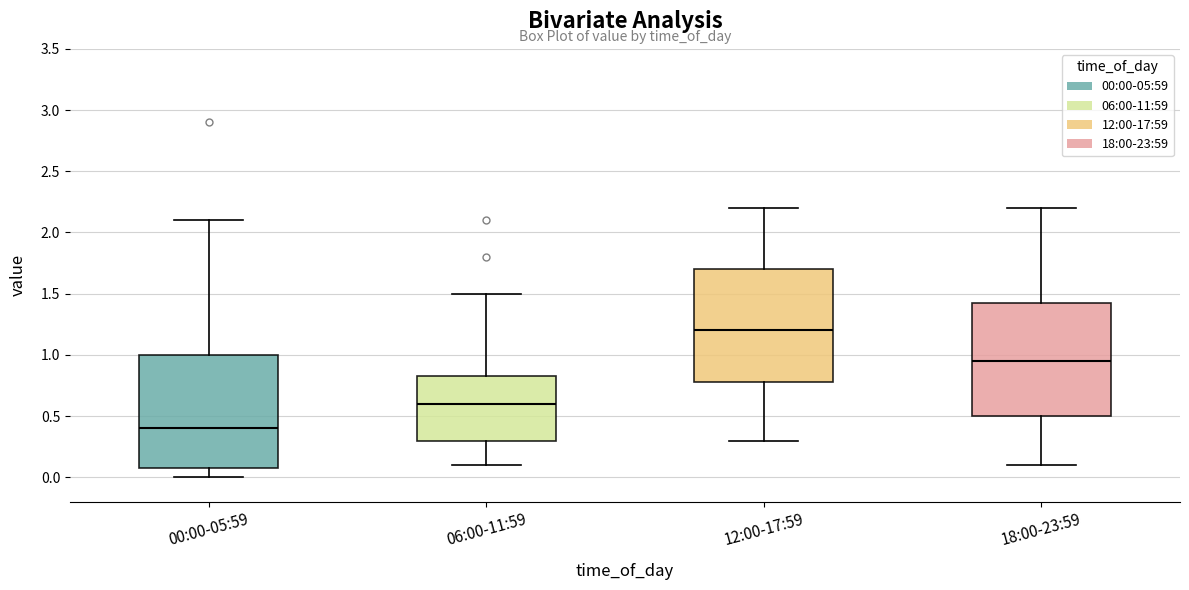

Which box's median line is the highest?

12:00-17:59